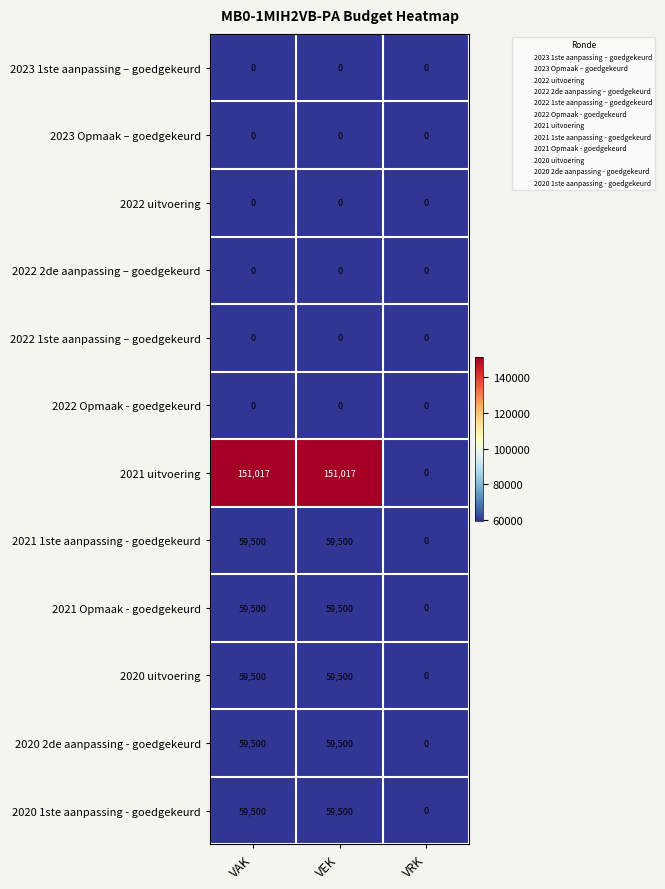

How many series are shown in this chart?

12